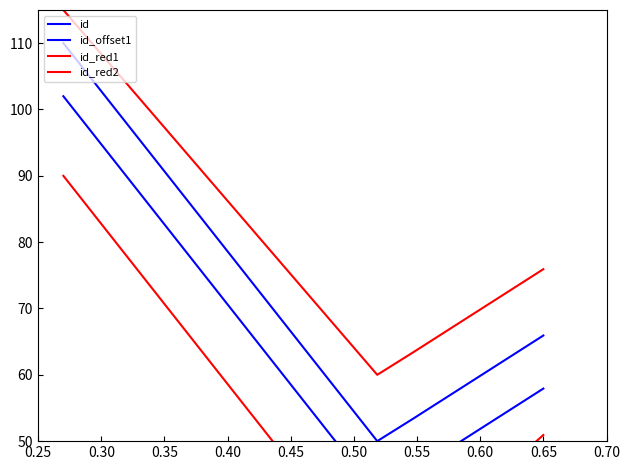

True or false: id_red1 and id_offset1 cross at least once.

False